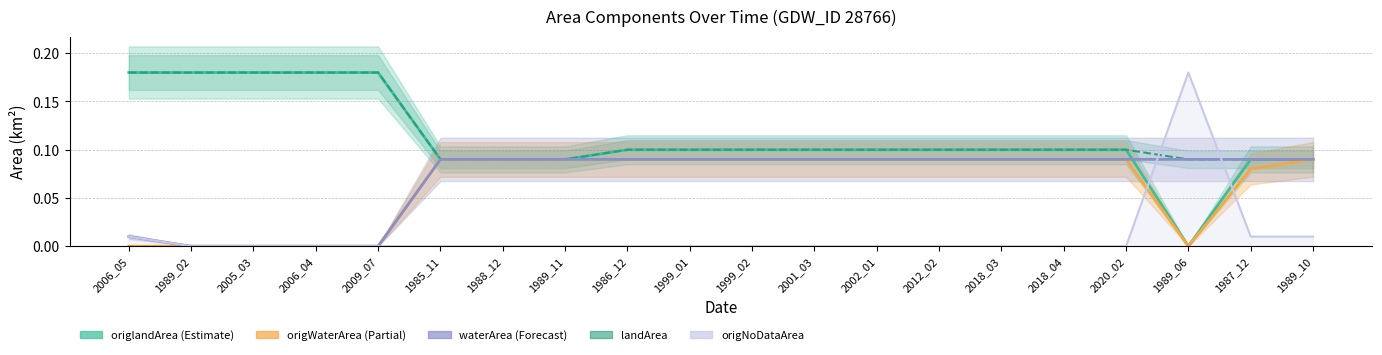

The value of origlandArea at 1999_01 is 0.1. True or false?

False